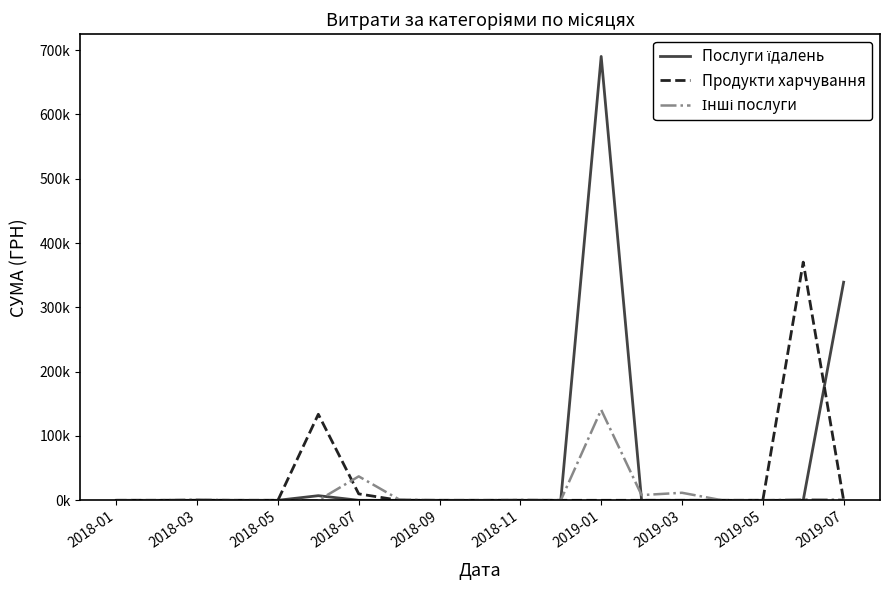

Does the chart display data point markers on the line(s)?

No